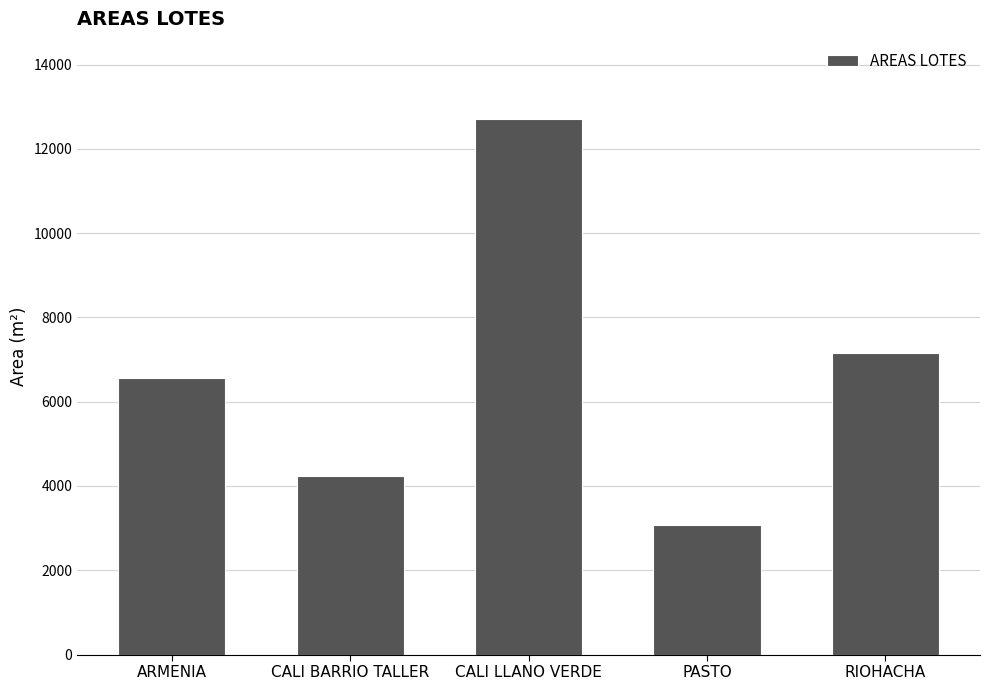

What is the difference between the maximum and minimum values?

9633